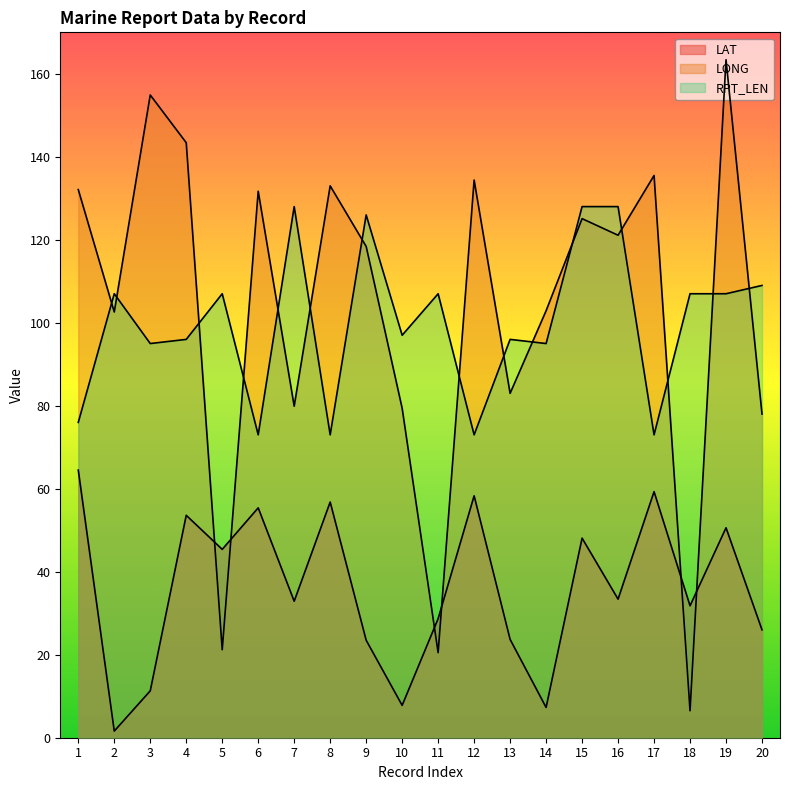

Which series has the widest spread of values?

LONG